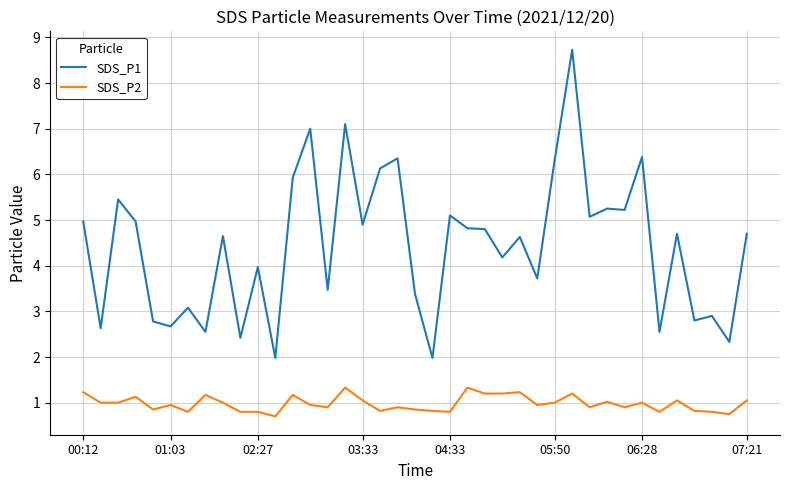

List the series in order of their overall mean, lowest first.

SDS_P2, SDS_P1